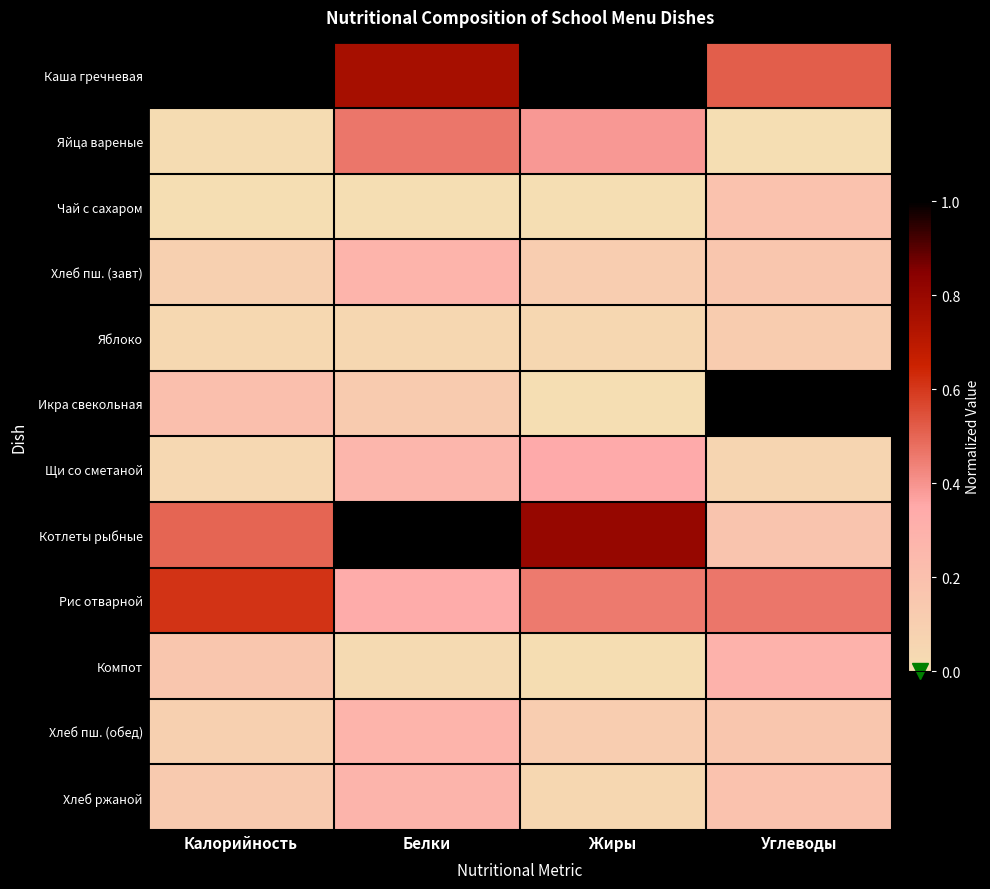

List the series in order of their peak value, lowest first.

Яблоко, Чай с сахаром, Хлеб ржаной, Хлеб пш. (завт), Хлеб пш. (обед), Компот, Щи со сметаной, Яйца вареные, Рис отварной, Каша гречневая, Икра свекольная, Котлеты рыбные